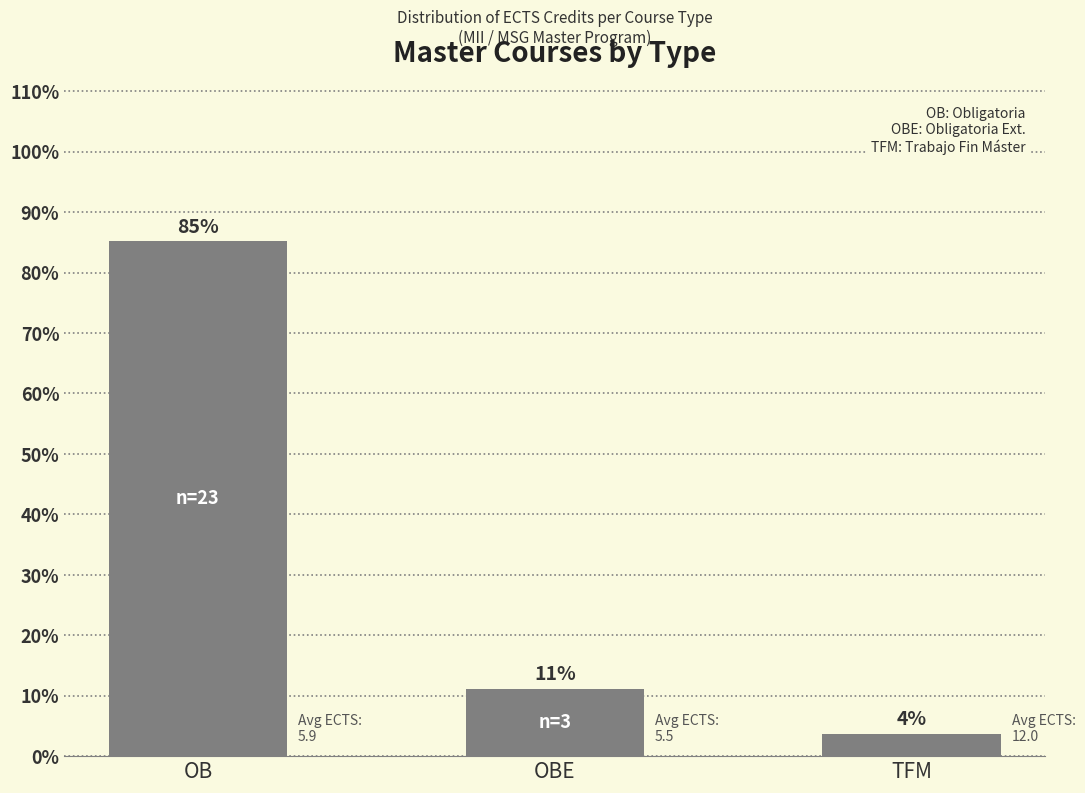

Which category has the highest value across all series?

OB